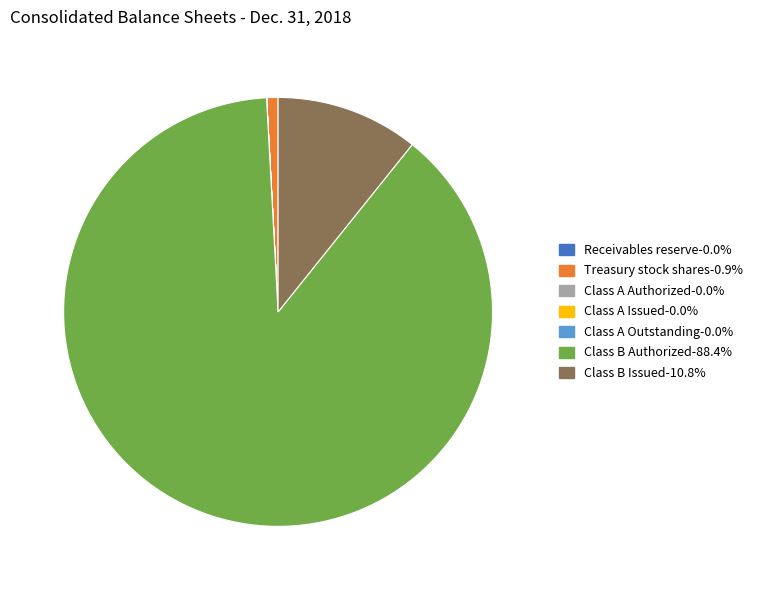

Is there any slice that represents more than half of the pie?

Yes